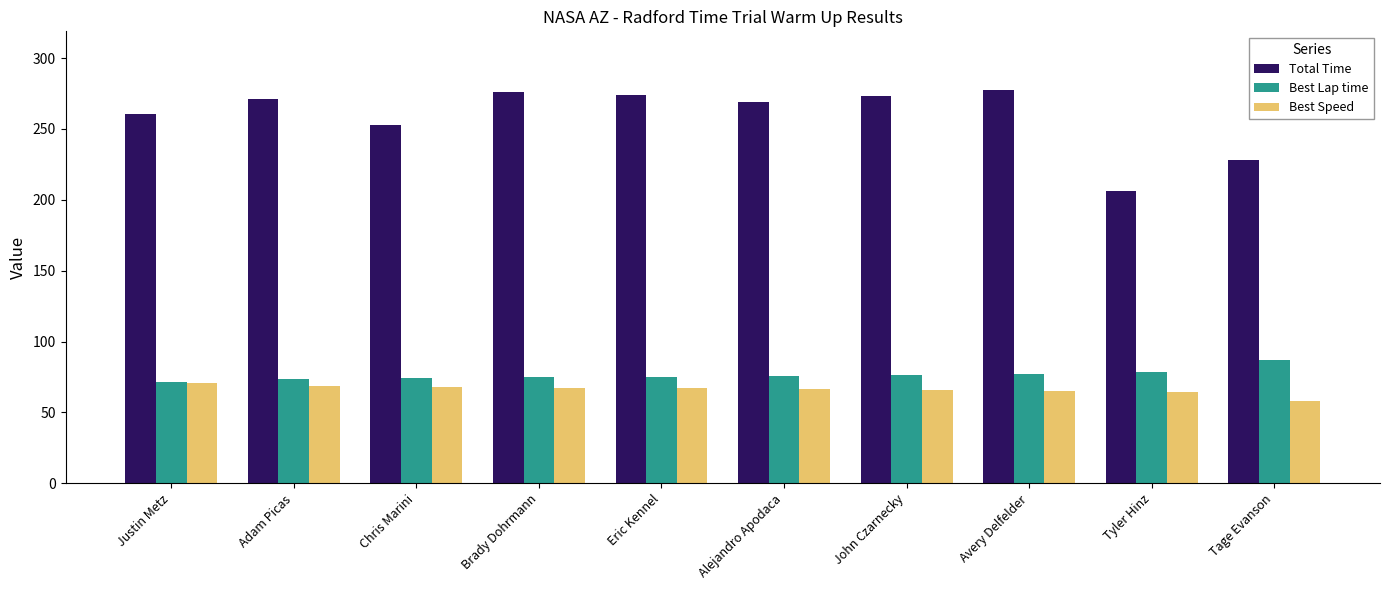

What is the difference between the Best Speed values at Alejandro Apodaca and John Czarnecky?

0.9